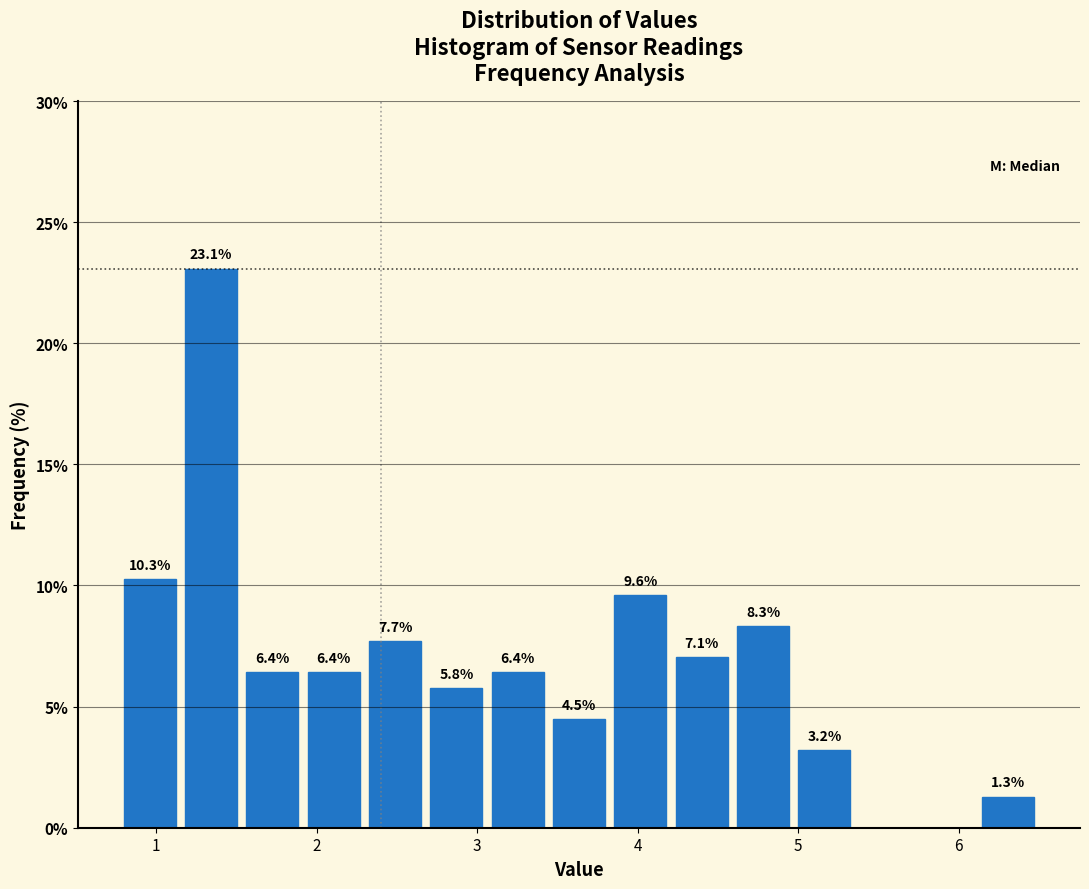

Around what value on the x-axis is the tallest bar? Give the approximate position of its centre, as read against the axis.

1.3